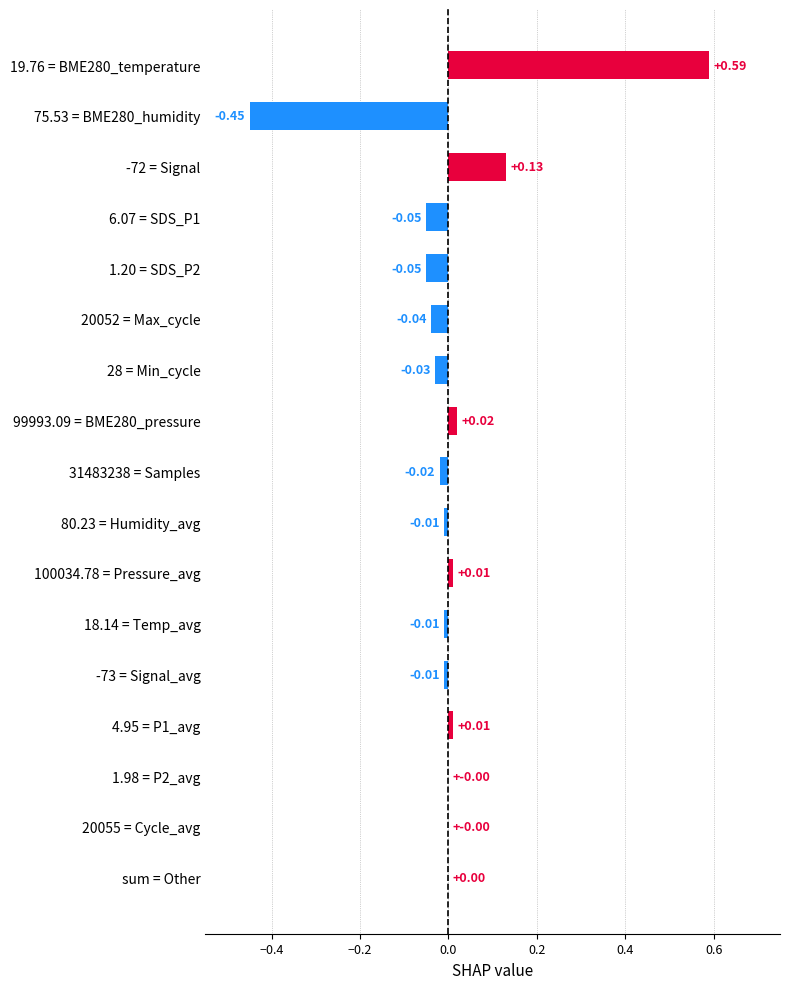

Between 80.23 = Humidity_avg and sum = Other, which is larger?

sum = Other